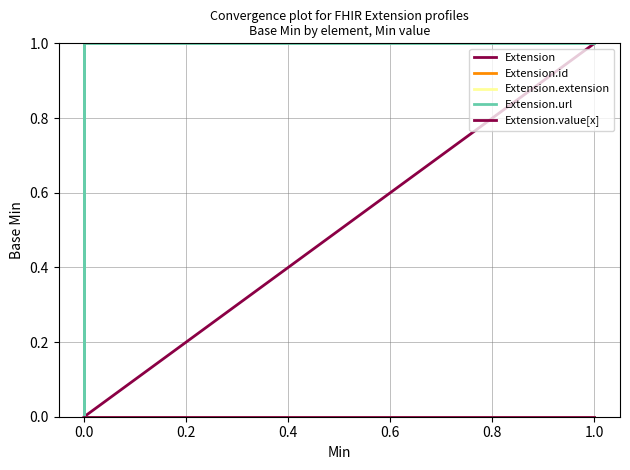

True or false: Extension.value[x] and Extension.url intersect in this chart.

False